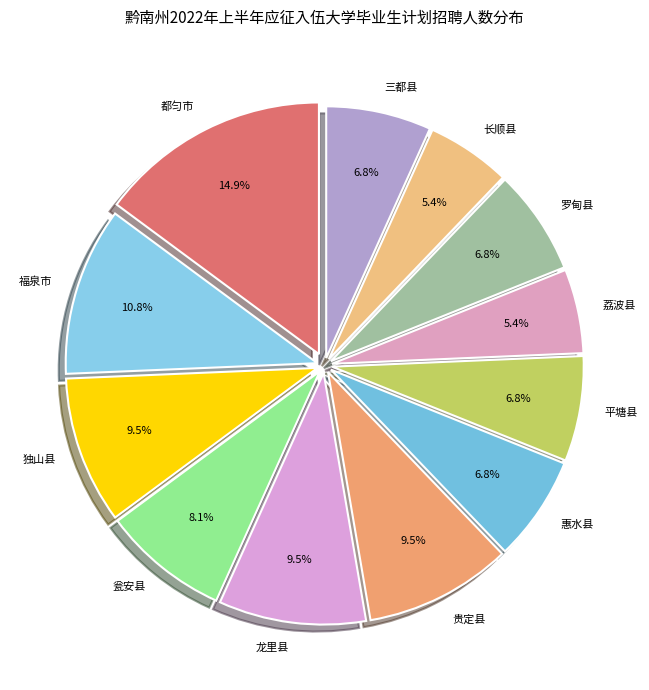

What percentage do 龙里县 and 贵定县 together represent?

18.9%